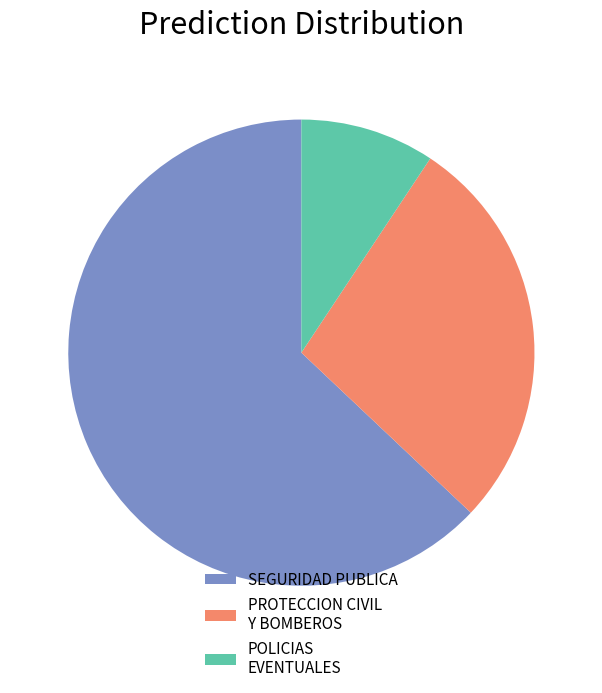

The SEGURIDAD PUBLICA slice represents 58% of the pie. True or false?

False